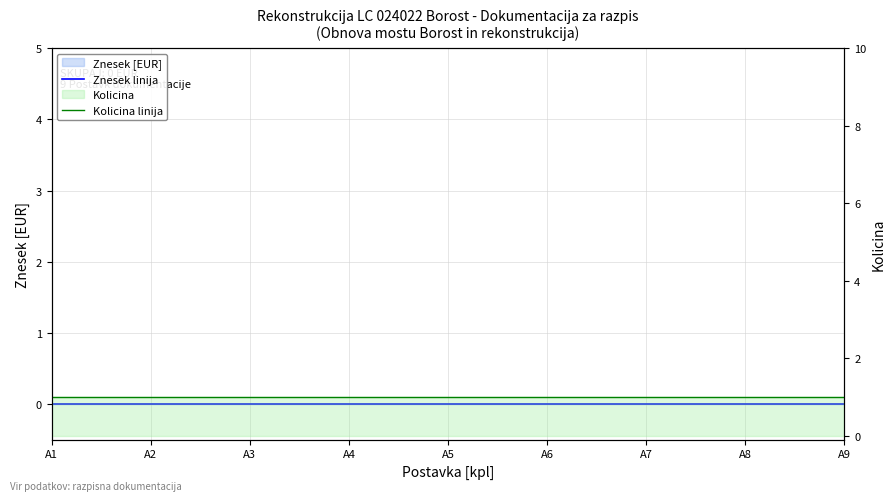

How many data points does each series have?

9